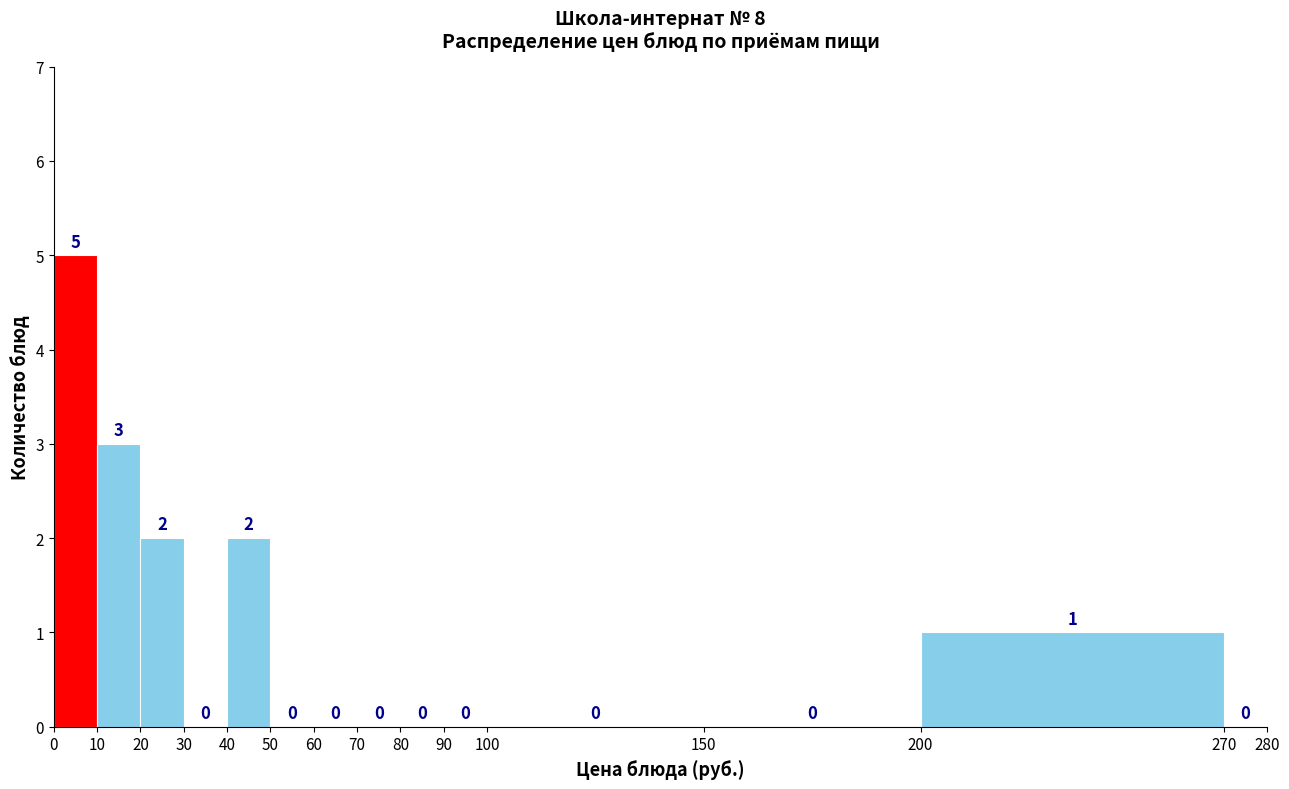

Reading left to right, list every bar in this chart as the range it spans on the x-axis followed by its height.

0 to 10: 5
10 to 20: 3
20 to 30: 2
30 to 40: 0
40 to 50: 2
50 to 60: 0
60 to 70: 0
70 to 80: 0
80 to 90: 0
90 to 100: 0
100 to 150: 0
150 to 200: 0
200 to 270: 1
270 to 280: 0